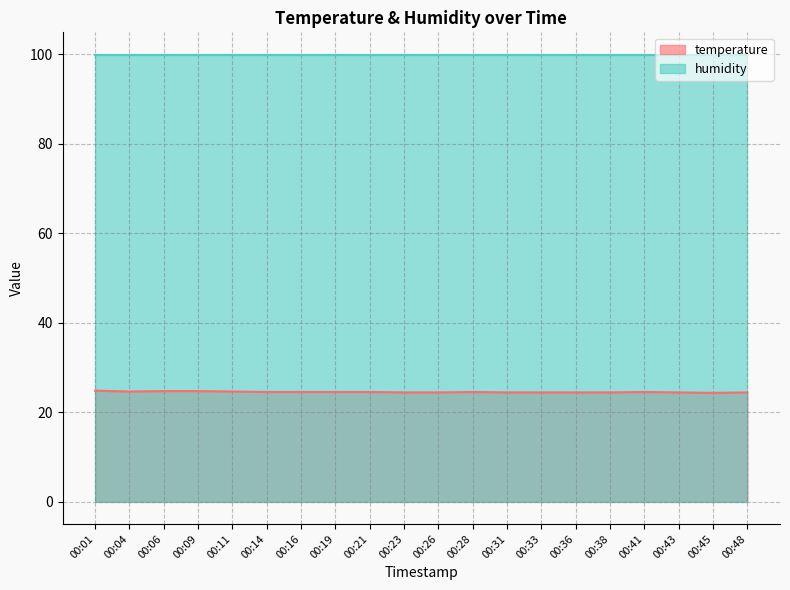

What is the maximum value shown in the chart?

99.9